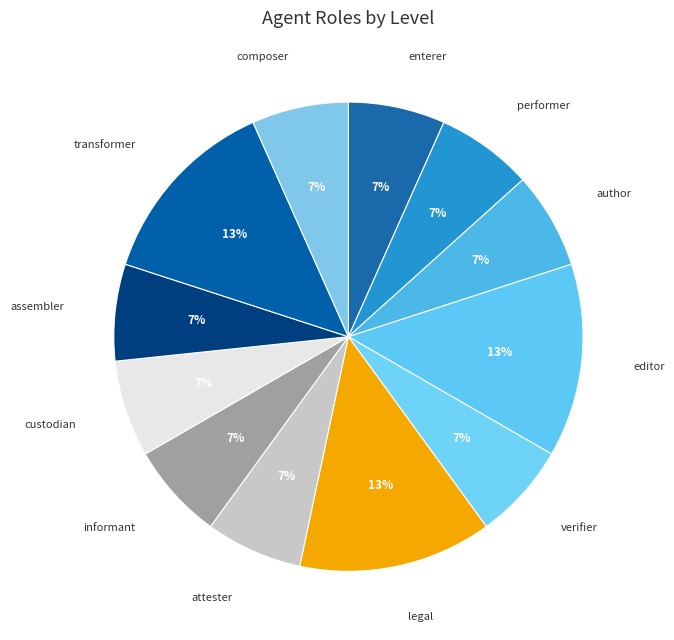

To the nearest percent, what is the average slice percentage?

8%